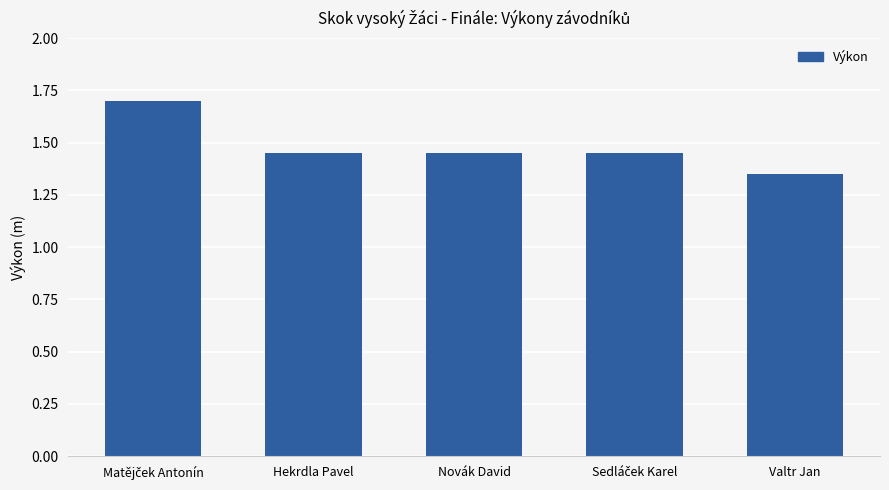

The value at Valtr Jan is 0.9. True or false?

False